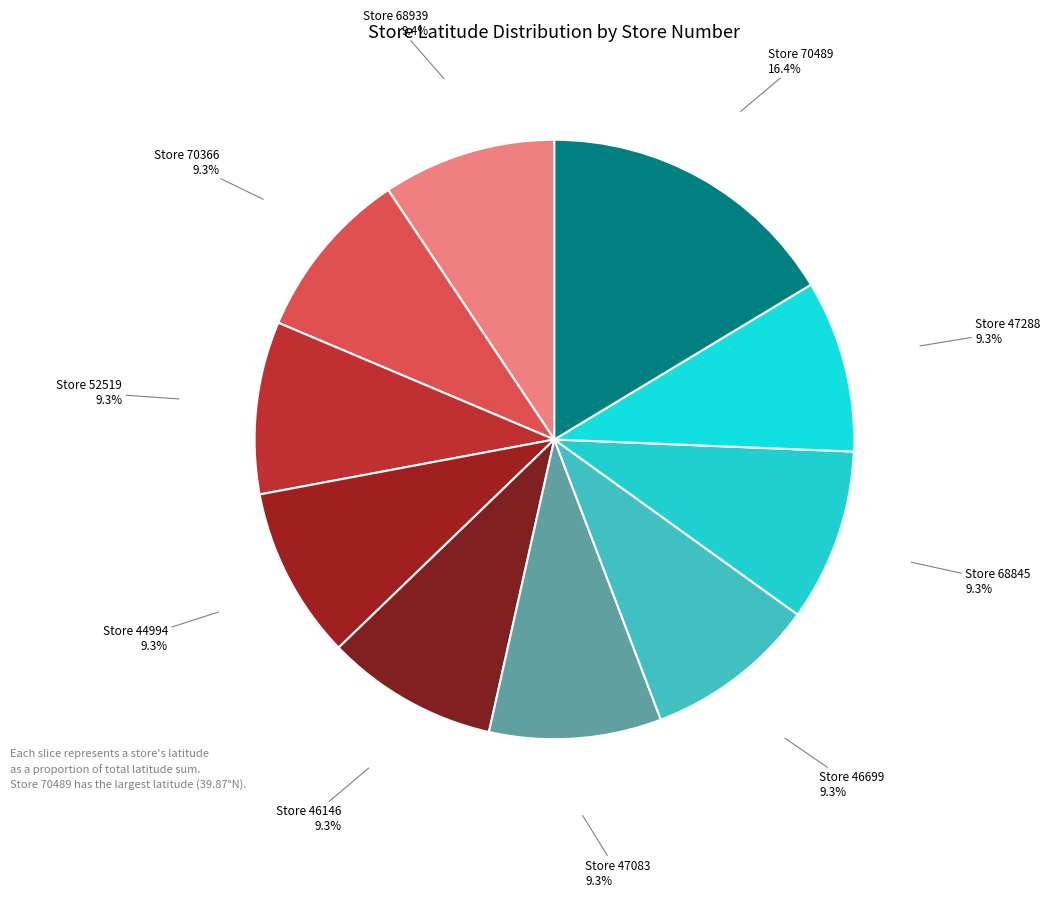

Does any single category account for the majority?

No